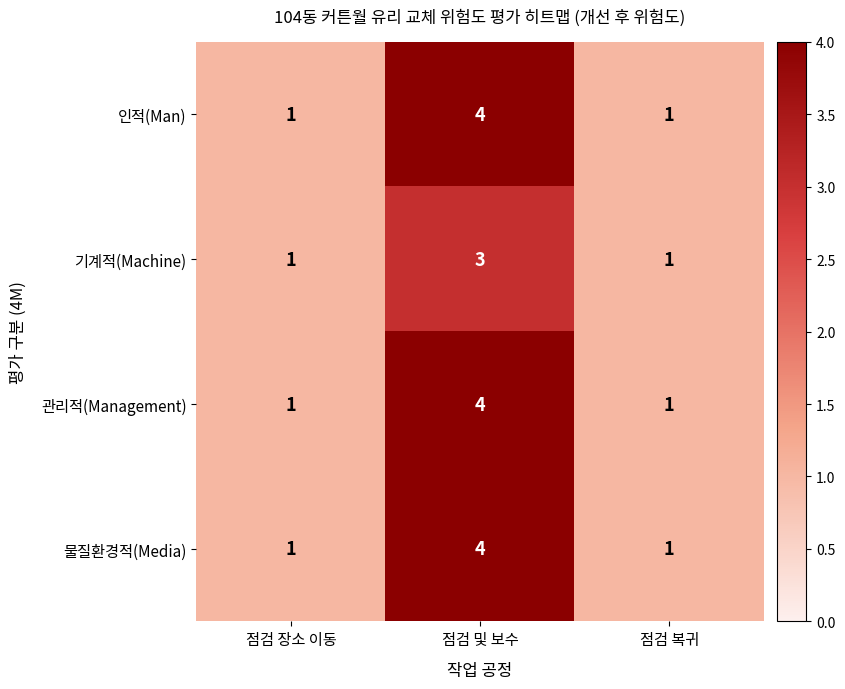

The value of 관리적(Management) at 점검 및 보수 is 2. True or false?

False